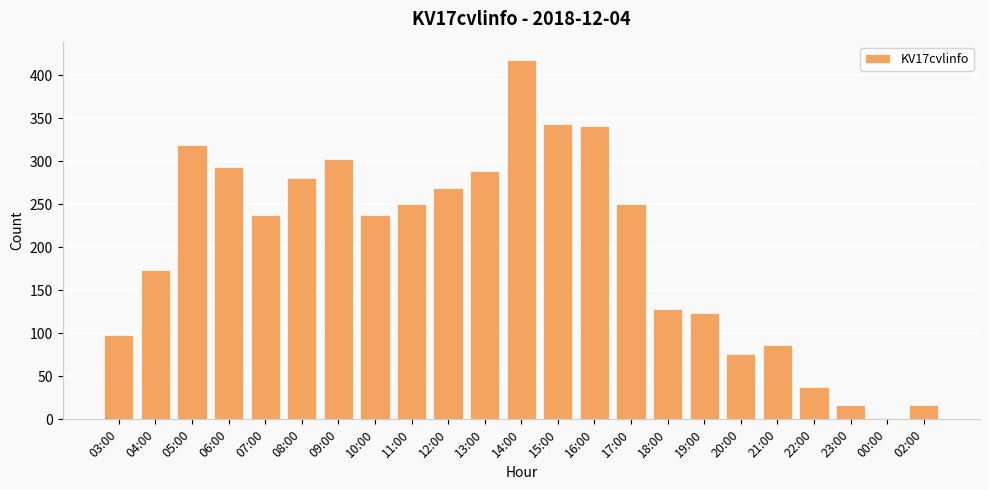

What is the ratio of the value at 14:00 to the value at 00:00?

209.0